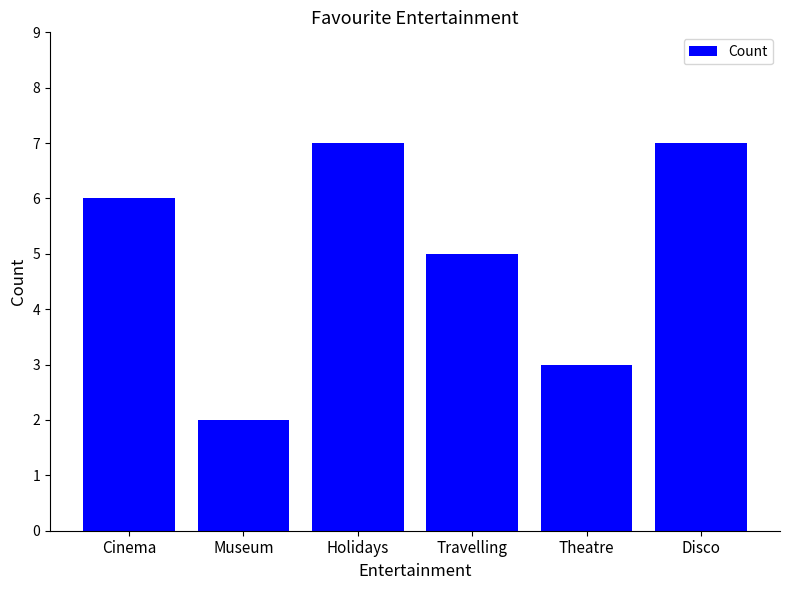

Are the bars horizontal?

No